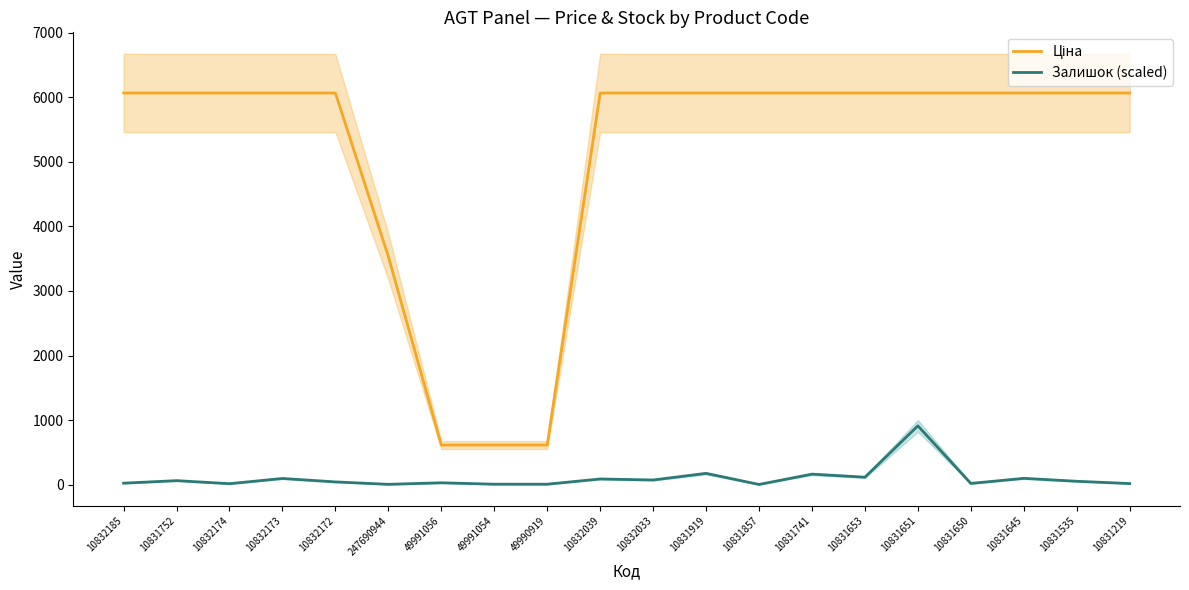

The Залишок (scaled) series shows 161.9 at 10831741. True or false?

True